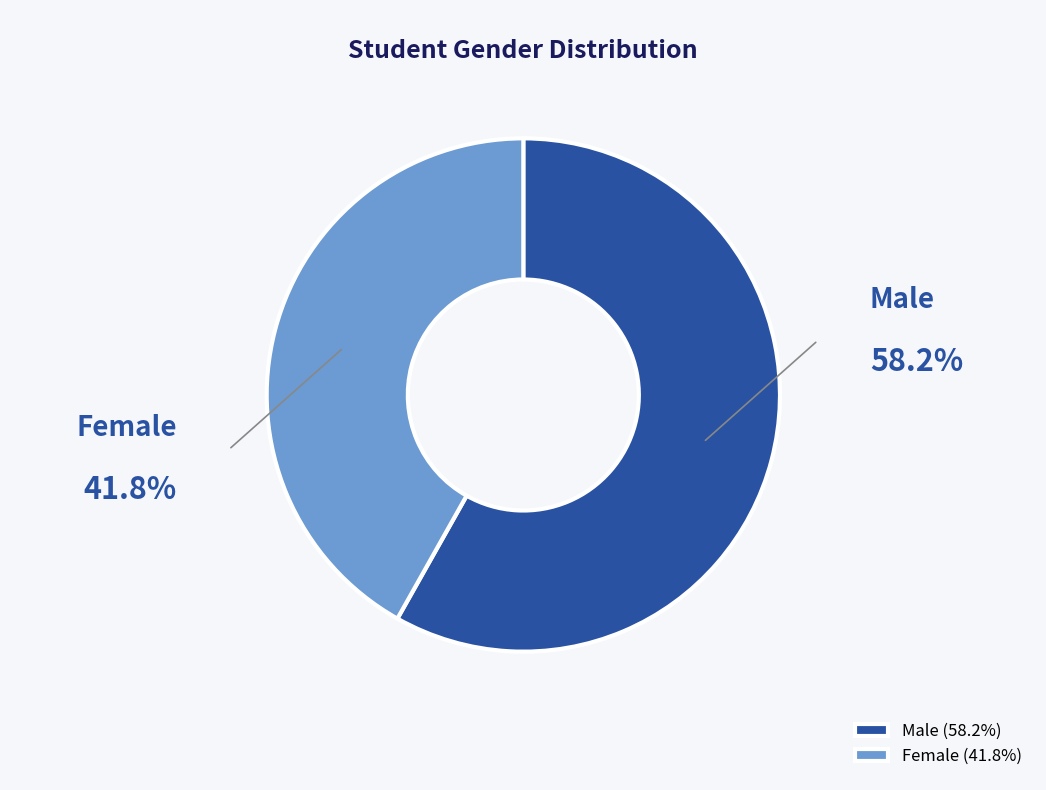

Is the sum of Male and Female greater than half?

Yes